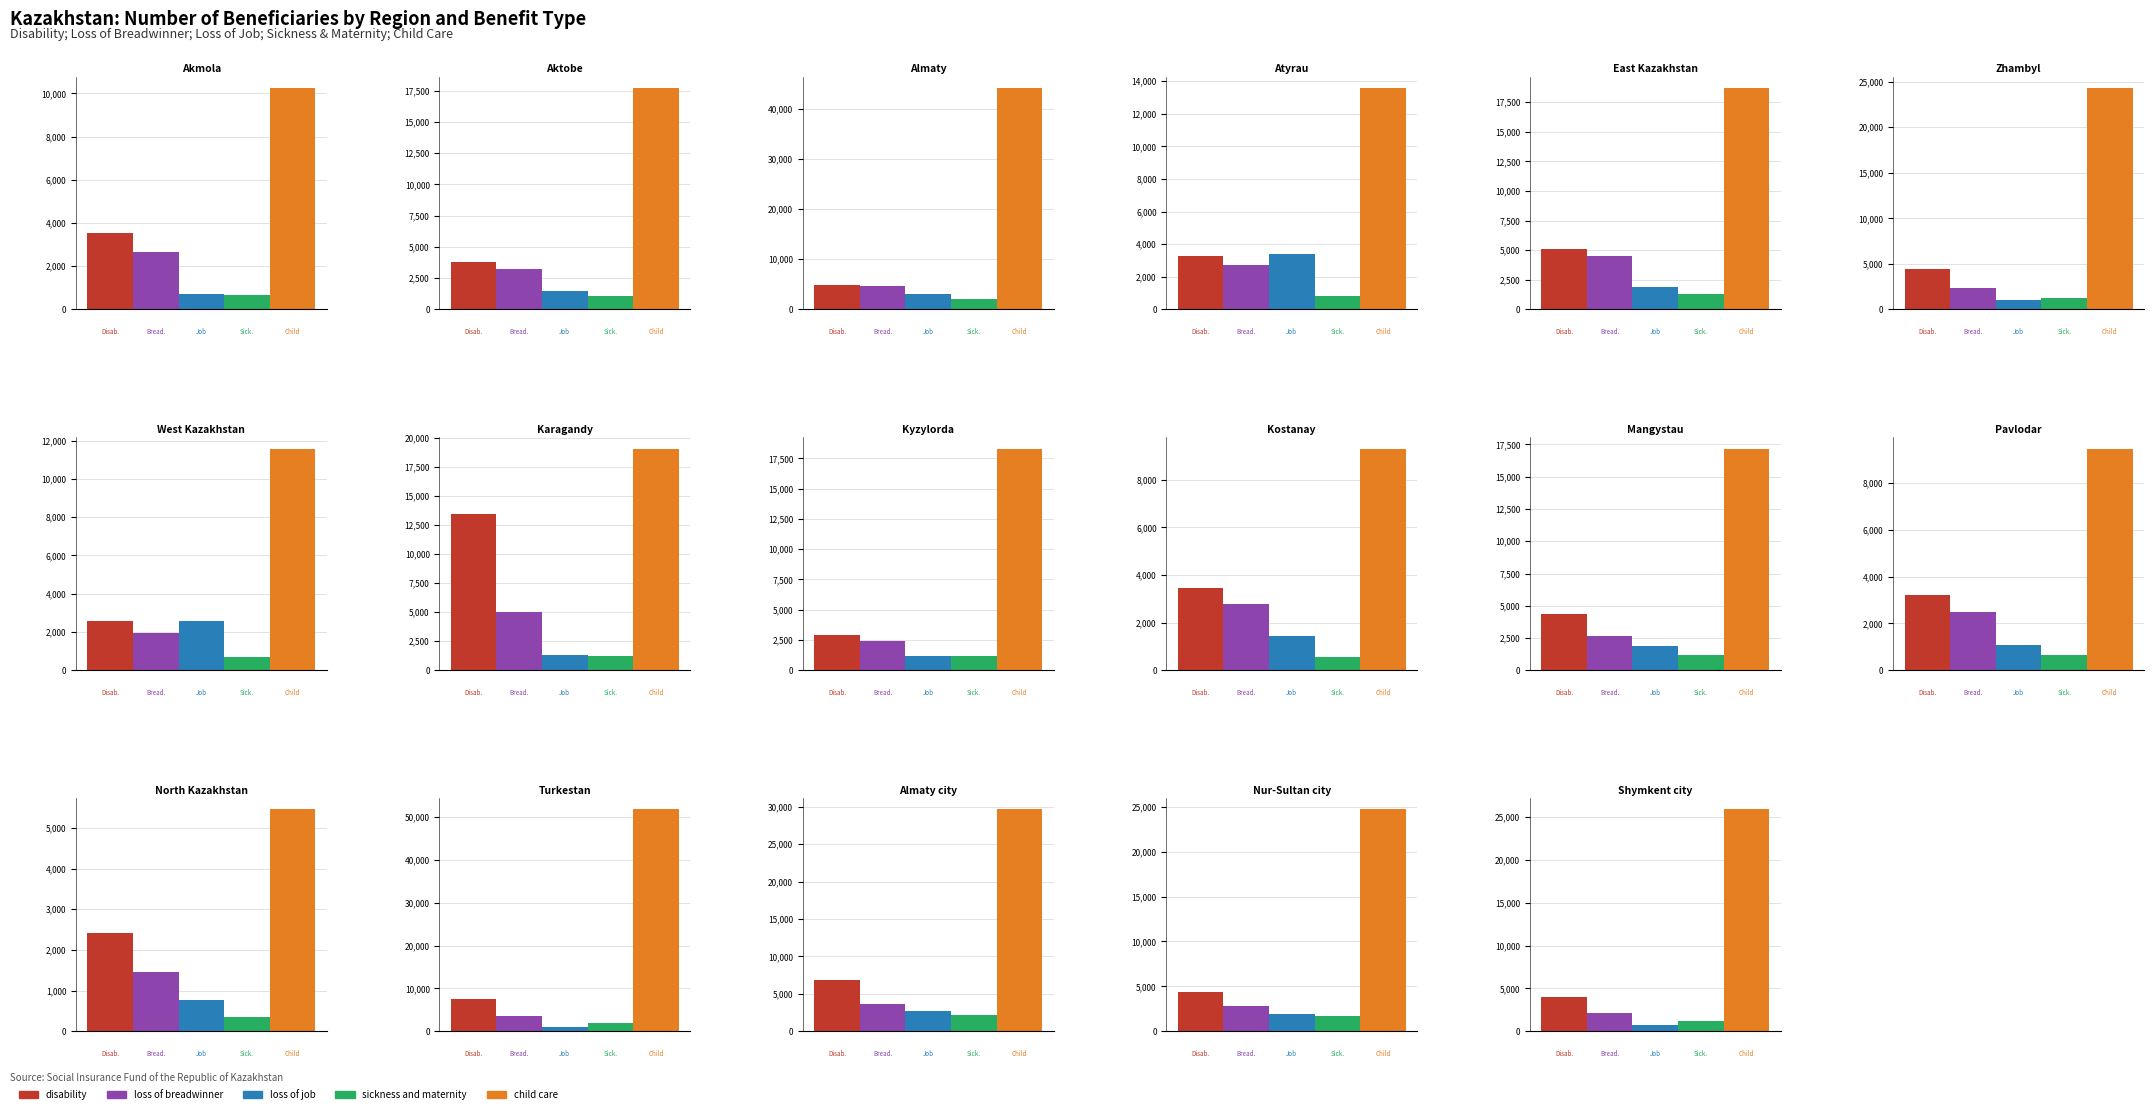

List the series in order of their peak value, highest first.

child care, disability, loss of breadwinner, loss of job, sickness and maternity